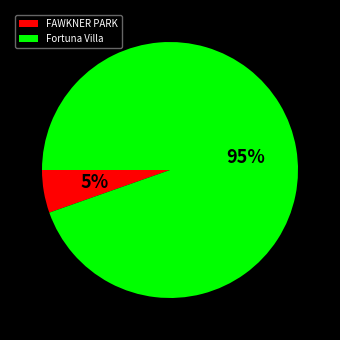

How many slices are in this pie chart?

2